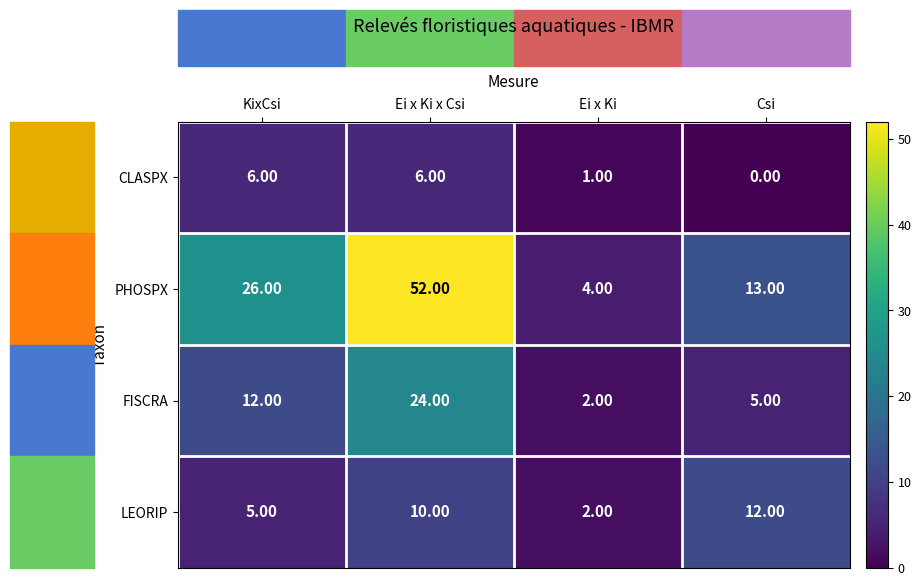

What is the average value of the CLASPX series?

3